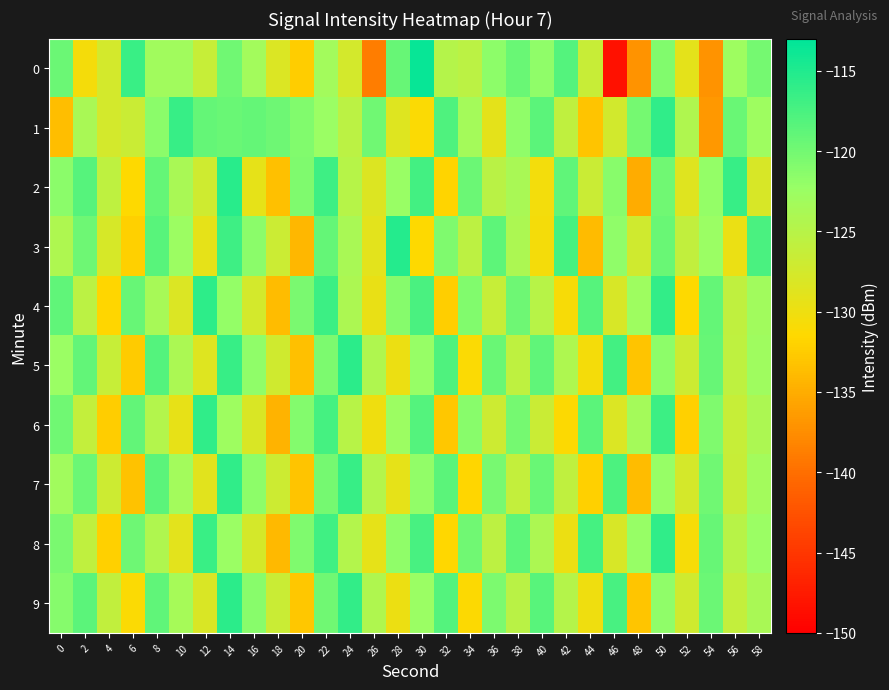

Which series changed the most between 18 and 56?

2